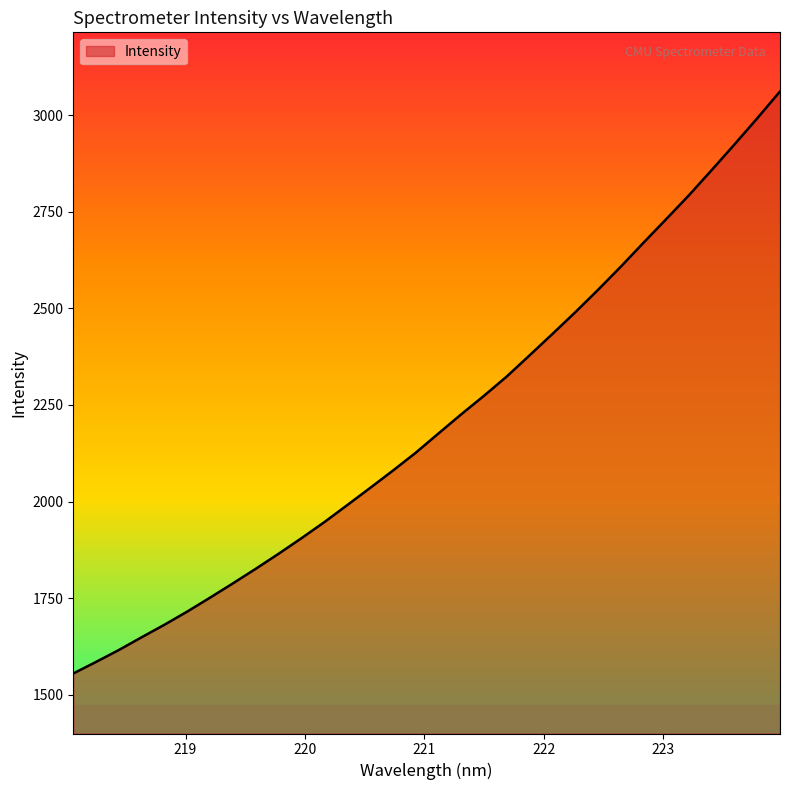

What is the smallest value displayed?

1554.7